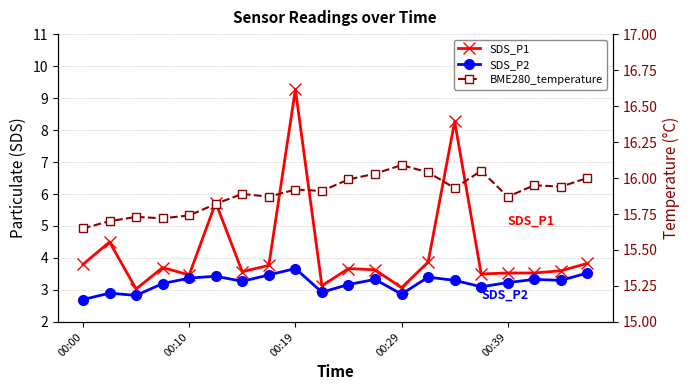

List the series in order of their peak value, highest first.

BME280_temperature, SDS_P1, SDS_P2